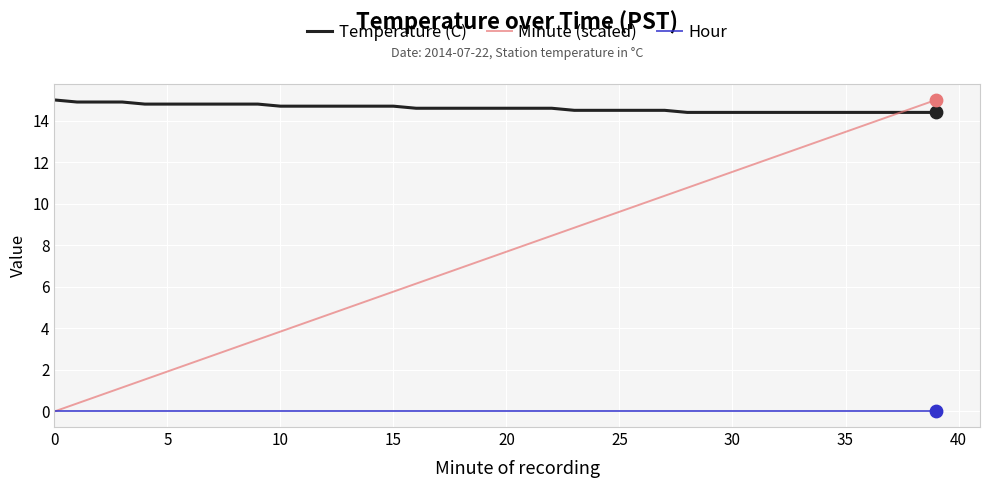

What are all the series names shown in the legend?

Temperature (C), Minute (scaled), Hour